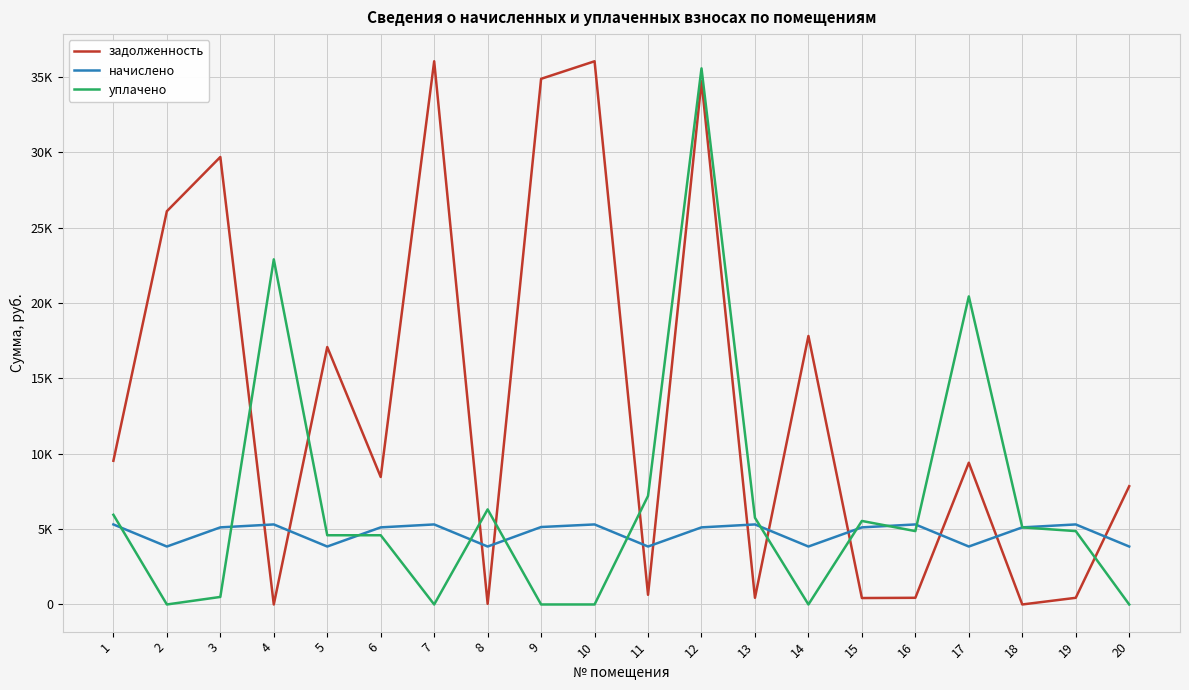

At how many categories does at least one series exceed 8587?

11